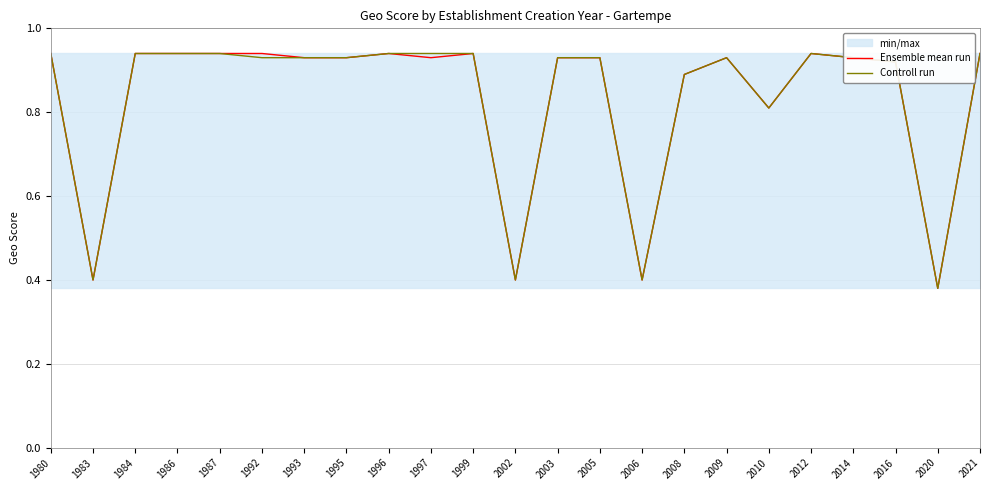

What is the difference between the second highest and minimum values in the Ensemble mean run series?

0.6